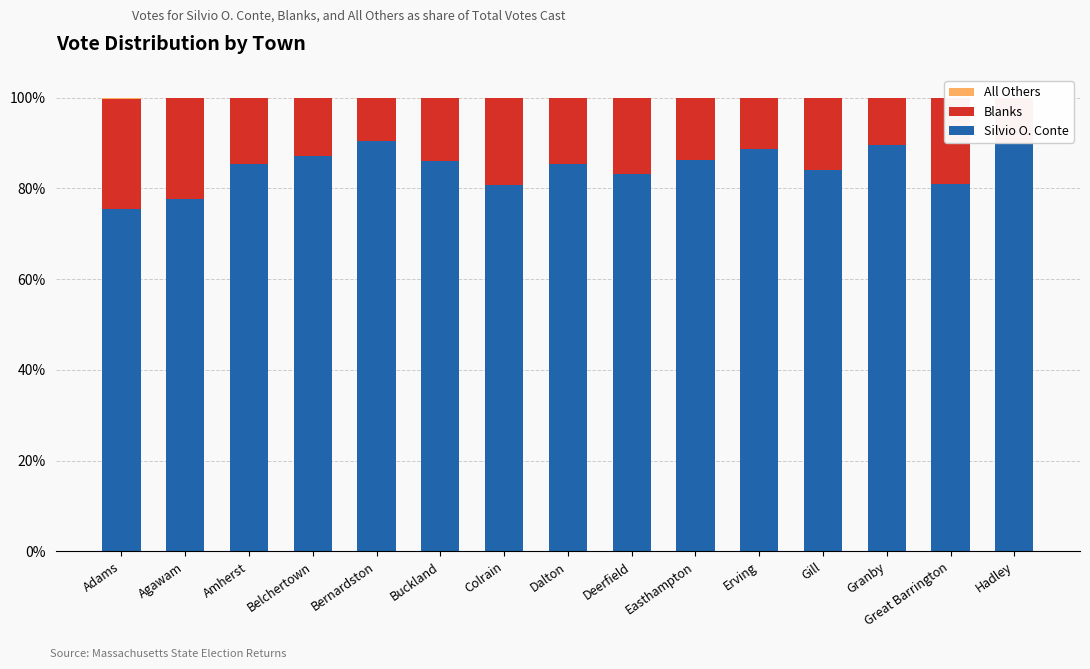

The value of Silvio O. Conte at Dalton is 85.3. True or false?

True